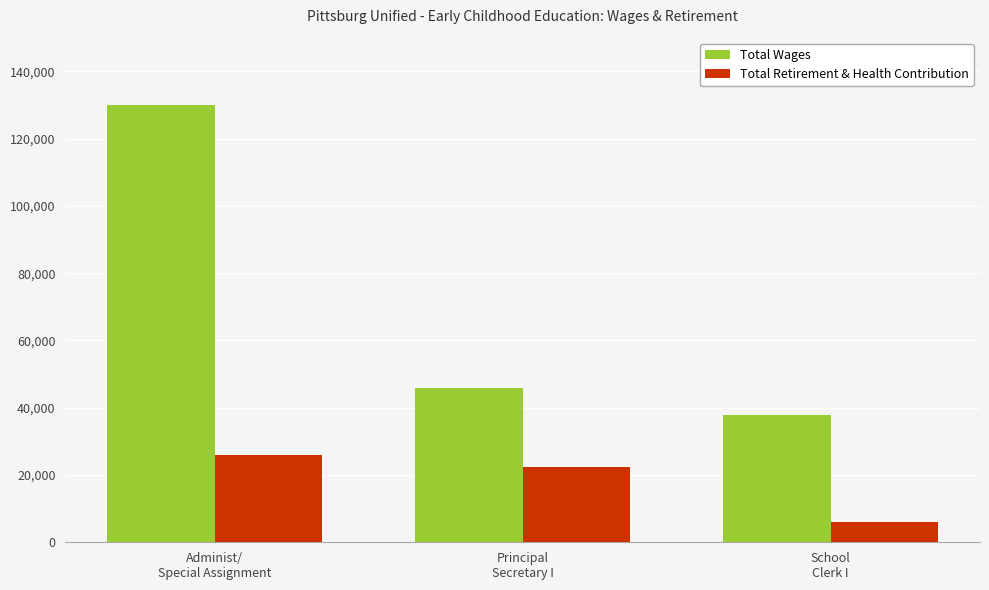

What are all the series names shown in the legend?

Total Wages, Total Retirement & Health Contribution